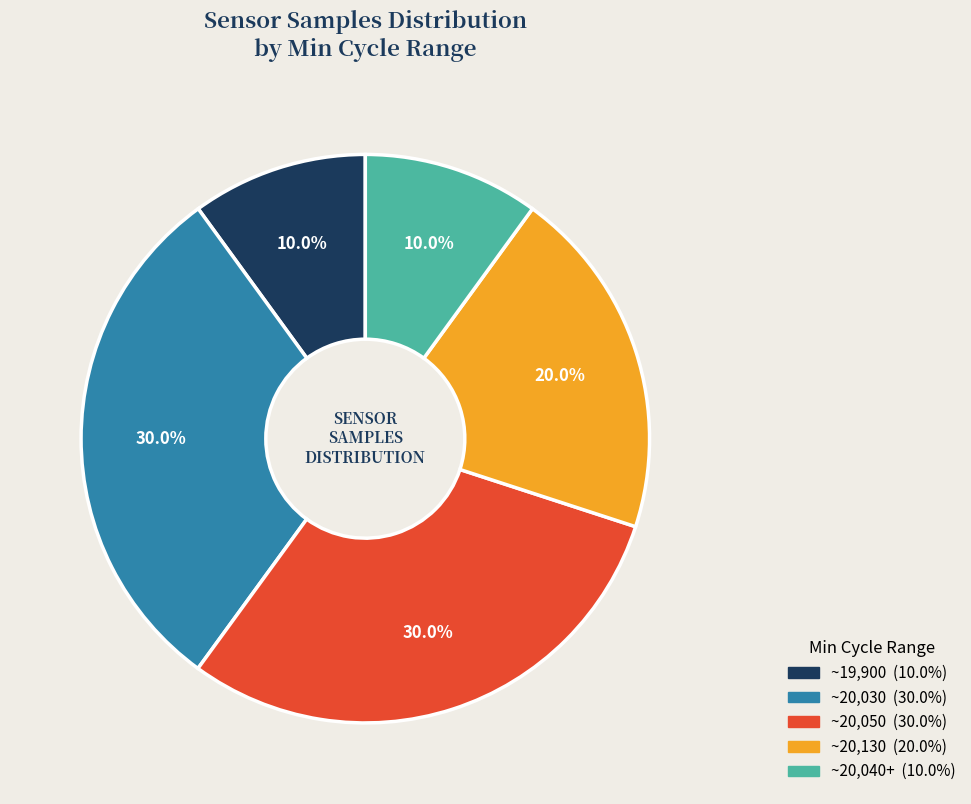

Is there a majority slice in this chart?

No